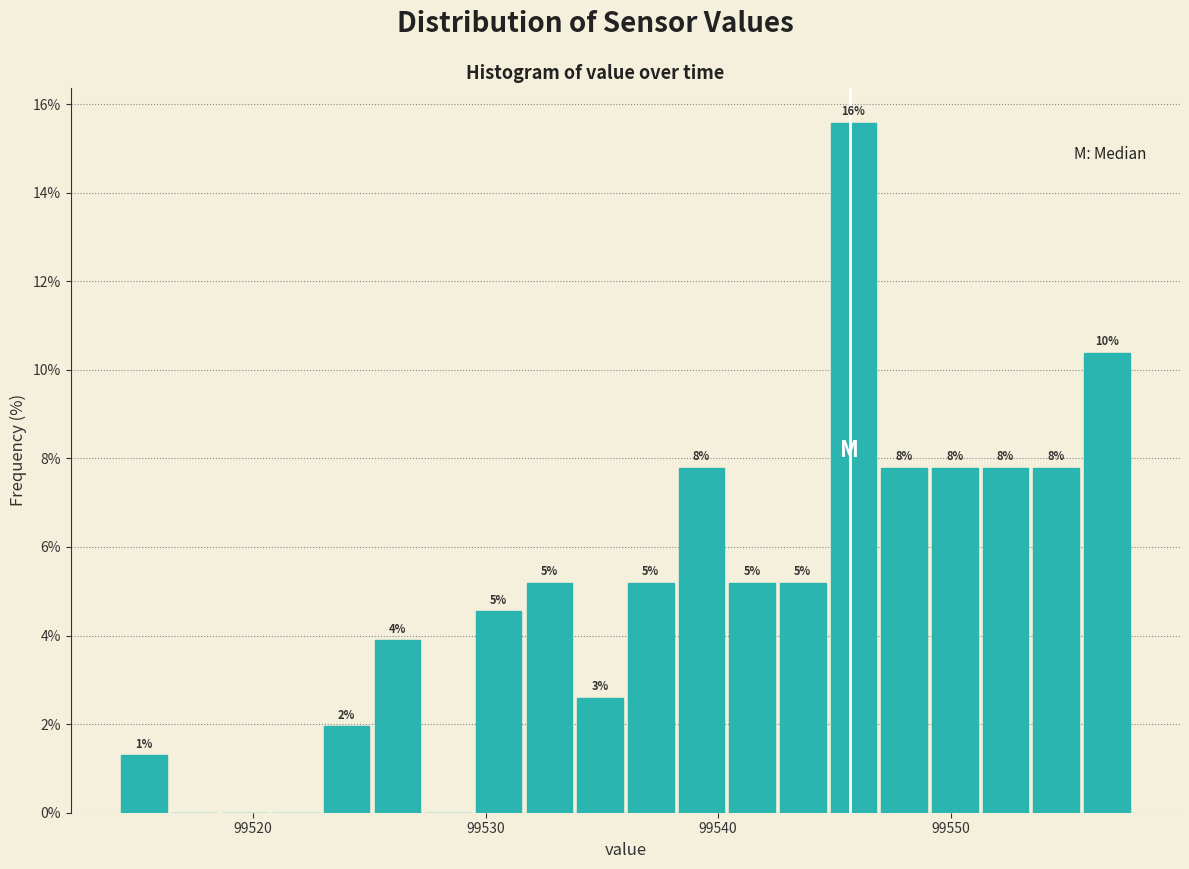

Read against the x-axis, roughly where is the centre of the tallest bar?

99546